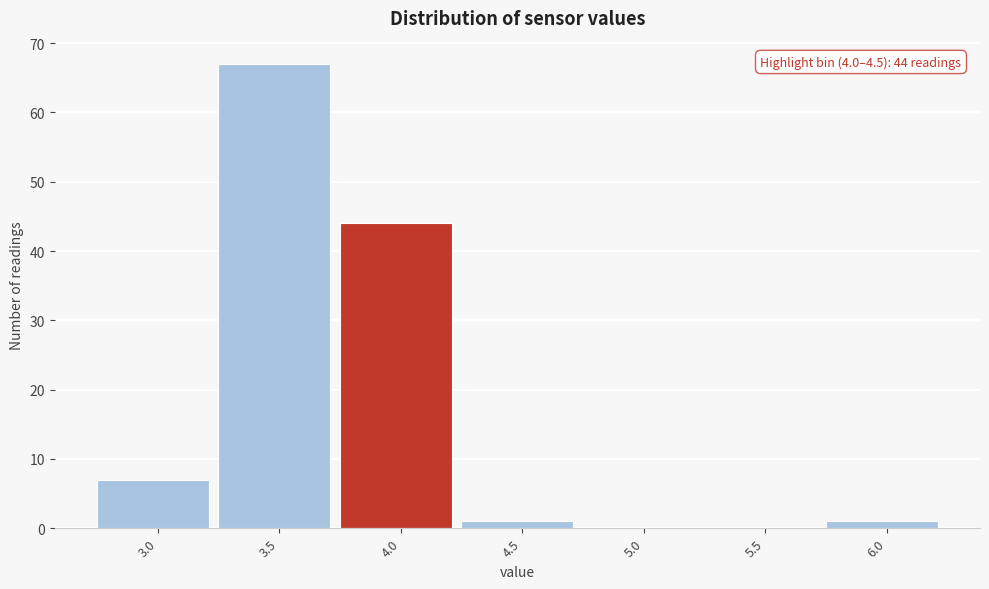

Reading left to right, list all the values displayed in this chart.

3.0=7	3.5=67	4.0=44	4.5=1	5.0=0	5.5=0	6.0=1